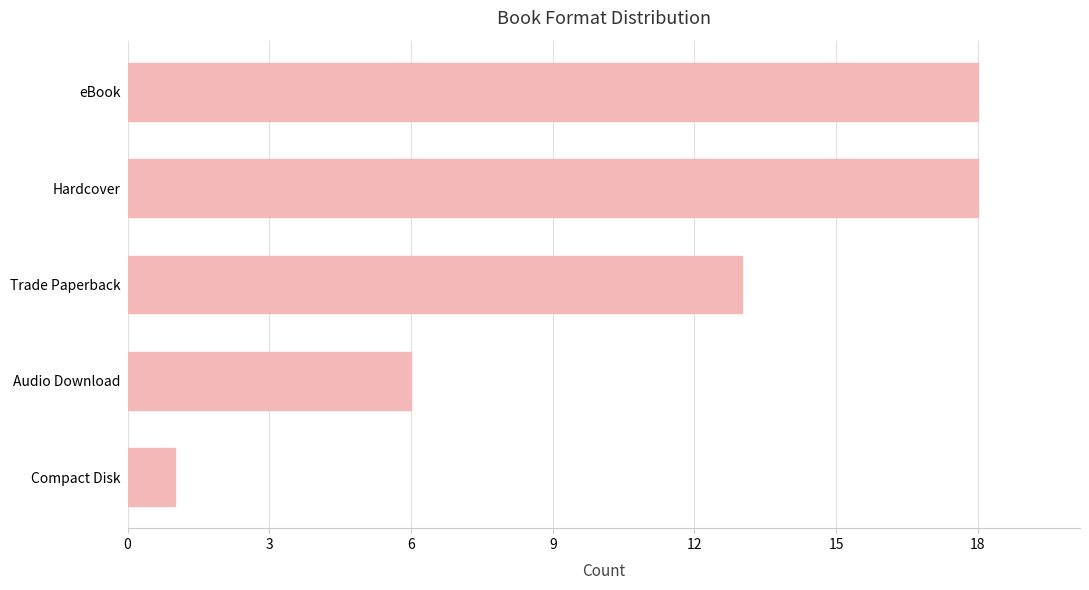

What is the difference between the maximum and second lowest values?

12